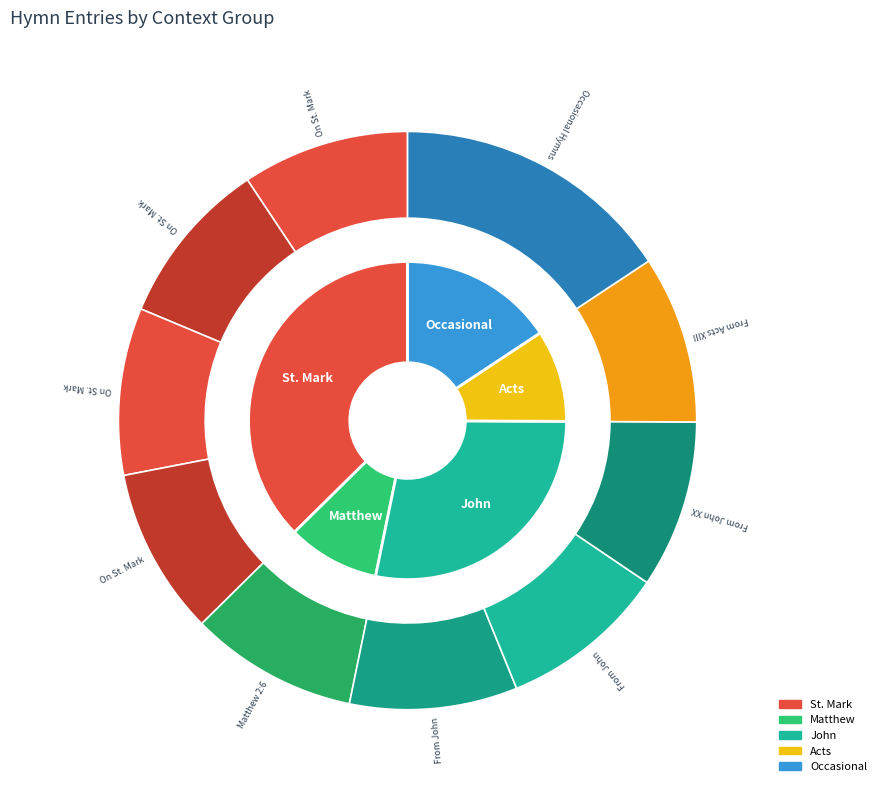

True or false: From John (8489) accounts for 9% of the total.

True